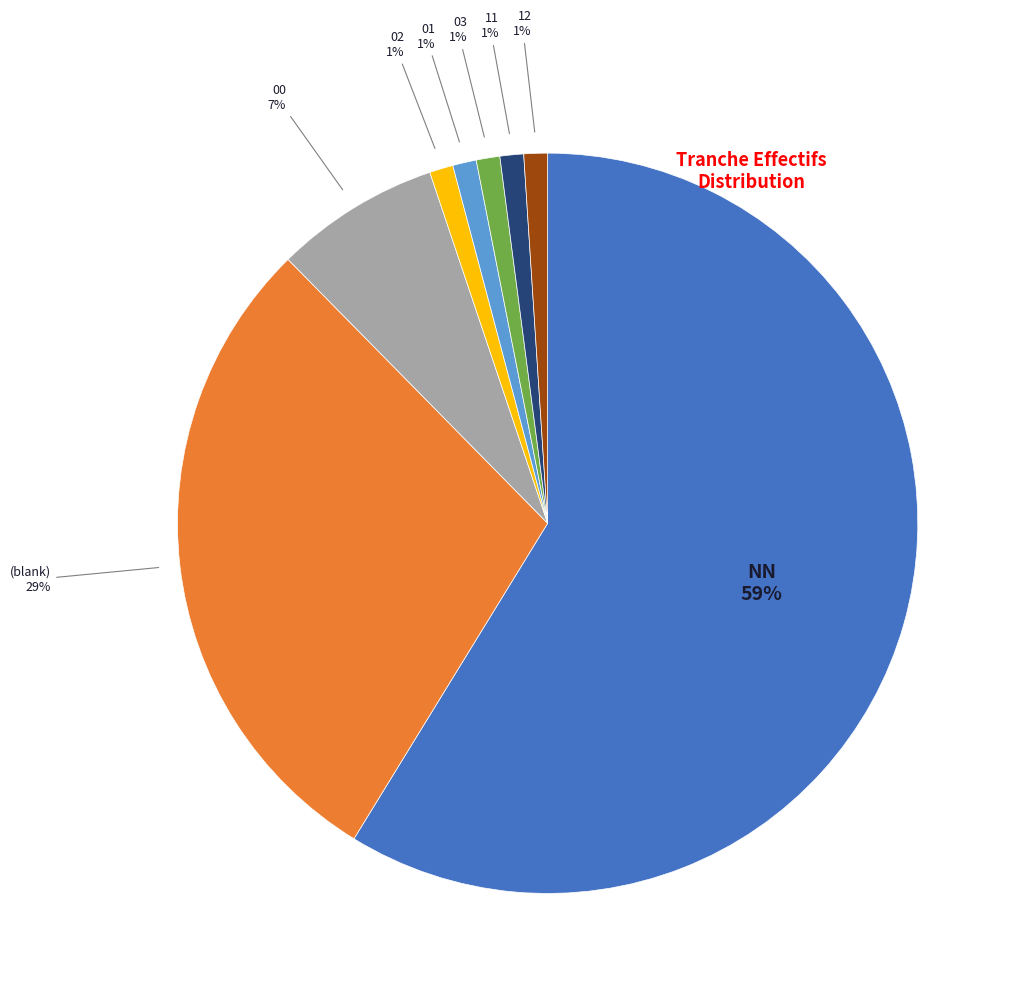

To the nearest percent, what is the difference between the largest and smallest slice percentages?

58%